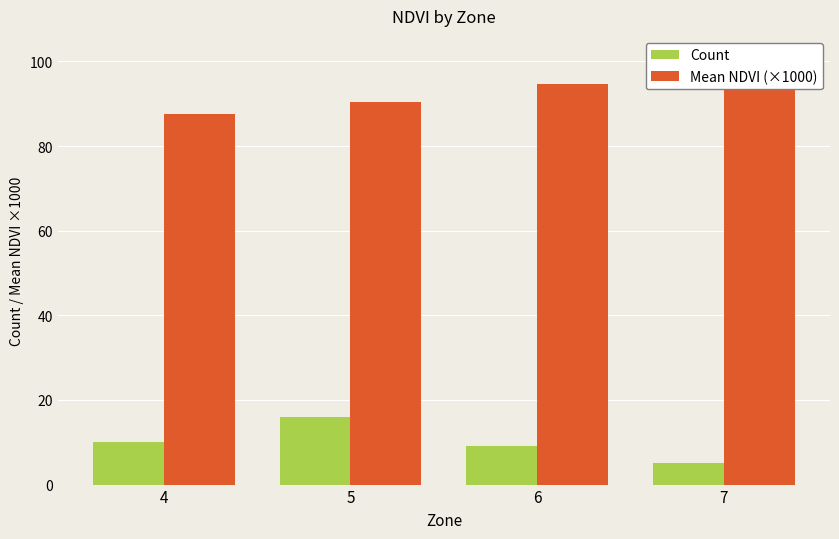

Rank the categories by Mean NDVI (×1000) value from lowest to highest.

4, 5, 6, 7